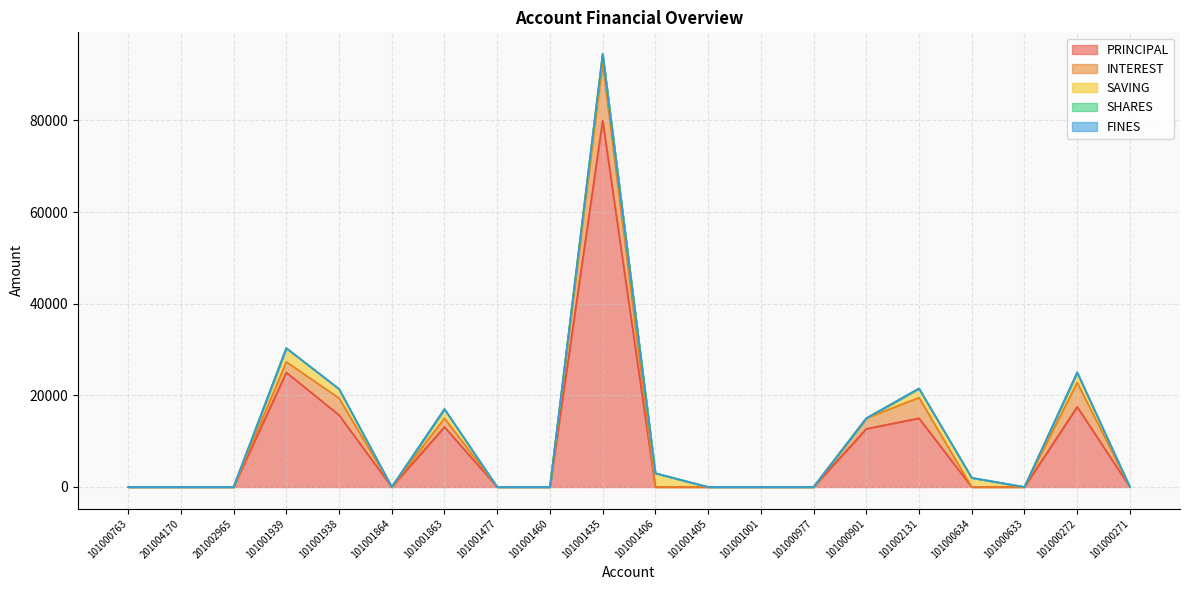

At 101001864, list the series in order from smallest to largest.

PRINCIPAL, INTEREST, SAVING, SHARES, FINES